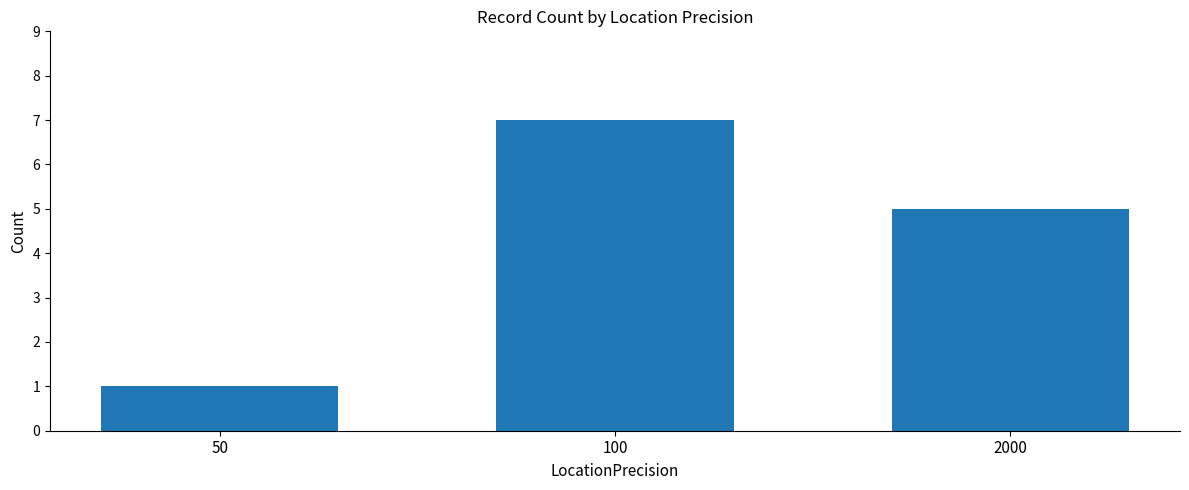

What is the greatest value displayed?

7